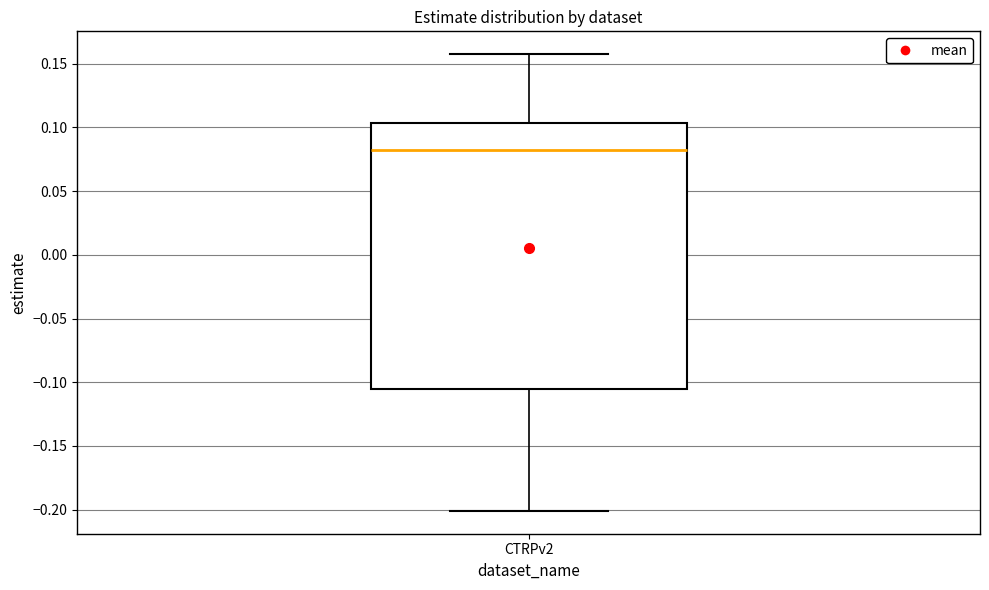

Read this box plot against the y-axis: the position of the median line, the range covered by the box, and the ends of both whiskers. The values are not printed on the chart, so give them approximately, as read against the axis.

median 0.080, box -0.105 to 0.105, whiskers -0.200 to 0.160